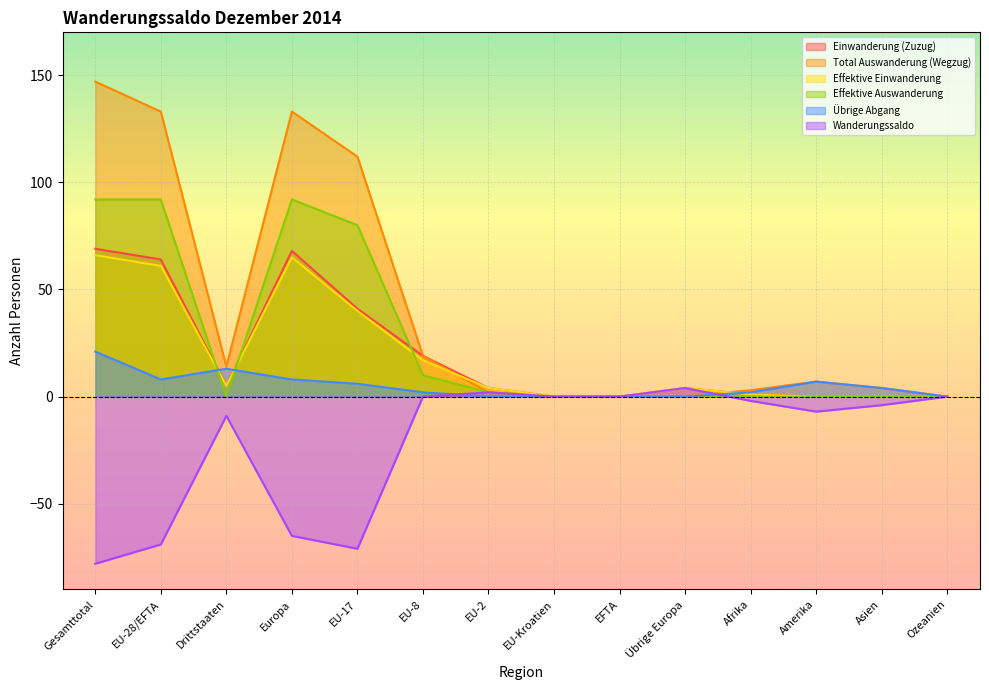

At which category does Einwanderung (Zuzug) reach its first local valley?

Drittstaaten